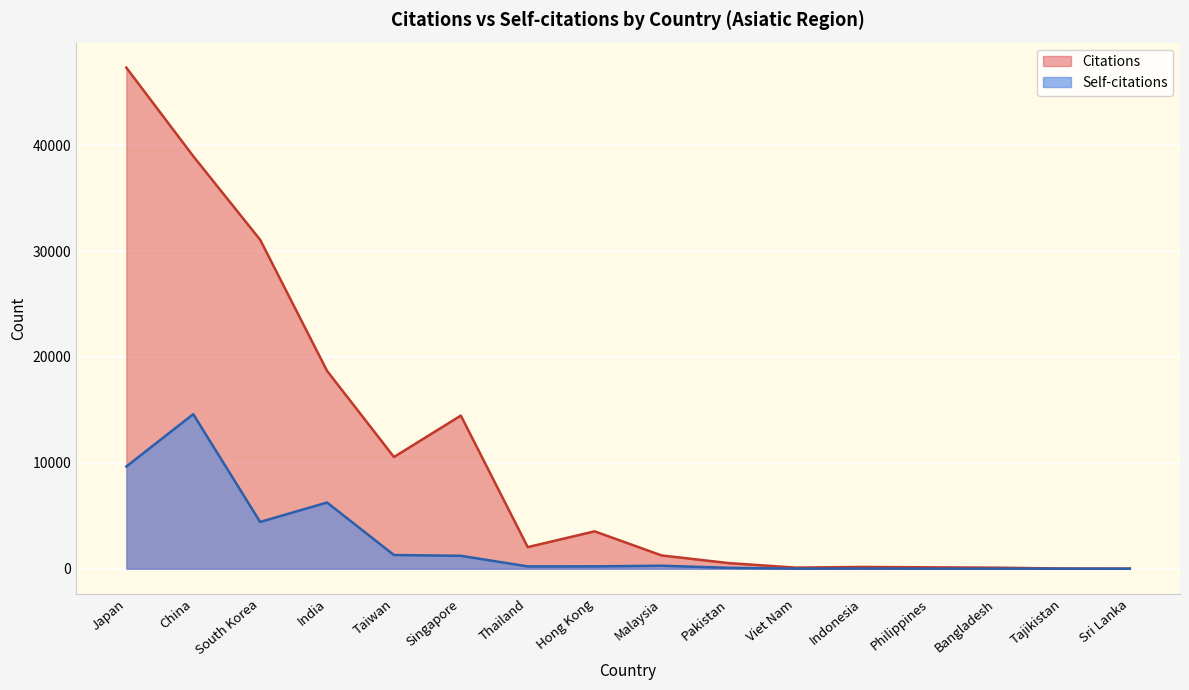

What is the spread (max minus min) of values at China?

24363